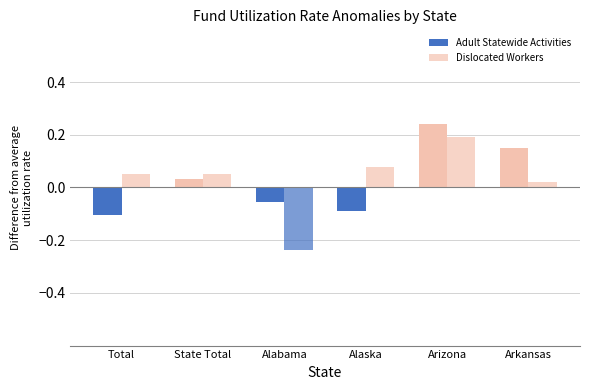

Where is Adult Statewide Activities nearest to the value 0?

State Total